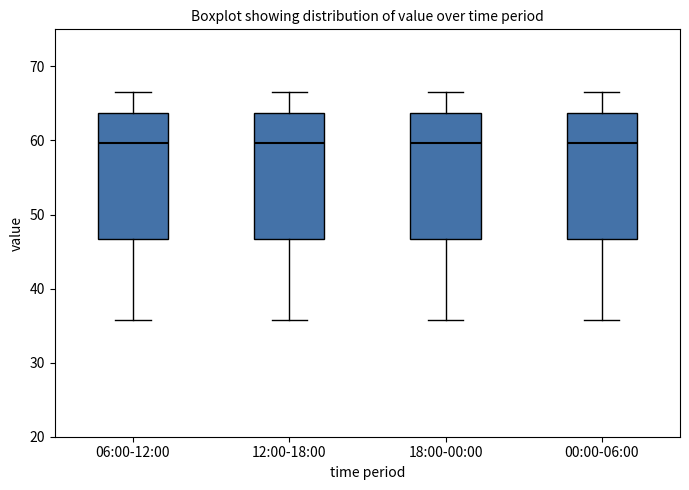

Reading left to right, transcribe this box plot: for each box, give where its median line is, the range the box spans, and where its two whiskers end, as read against the y-axis. The values are not printed on the chart, so give them approximately, as read against the axis.

06:00-12:00: median 60, box 47 to 64, whiskers 36 to 67
12:00-18:00: median 60, box 47 to 64, whiskers 36 to 67
18:00-00:00: median 60, box 47 to 64, whiskers 36 to 67
00:00-06:00: median 60, box 47 to 64, whiskers 36 to 67